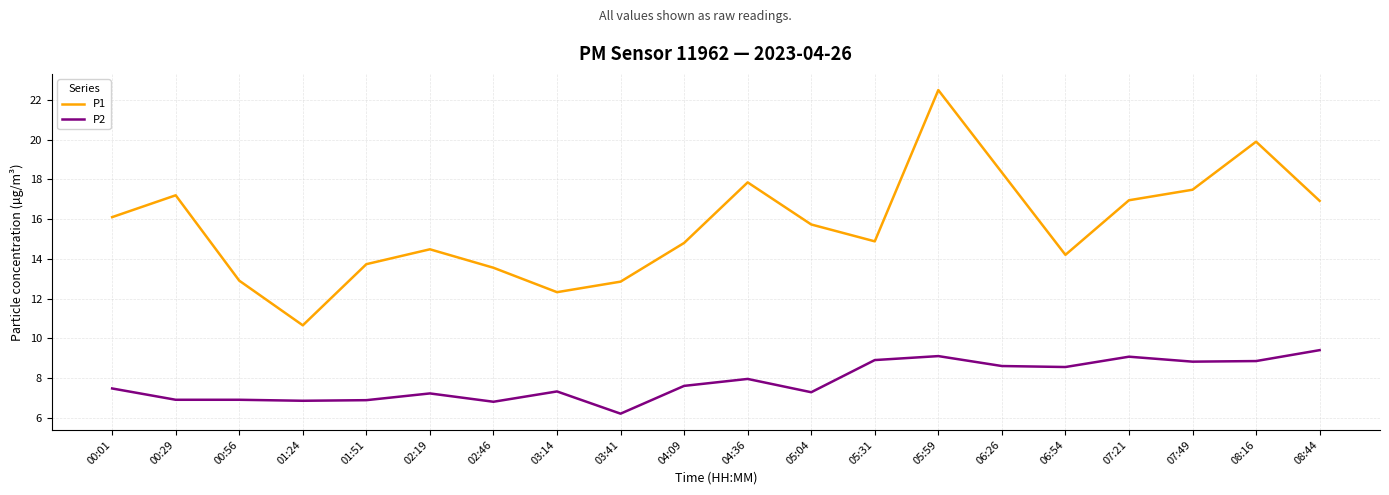

The value of P1 at 02:19 is 14.5. True or false?

True